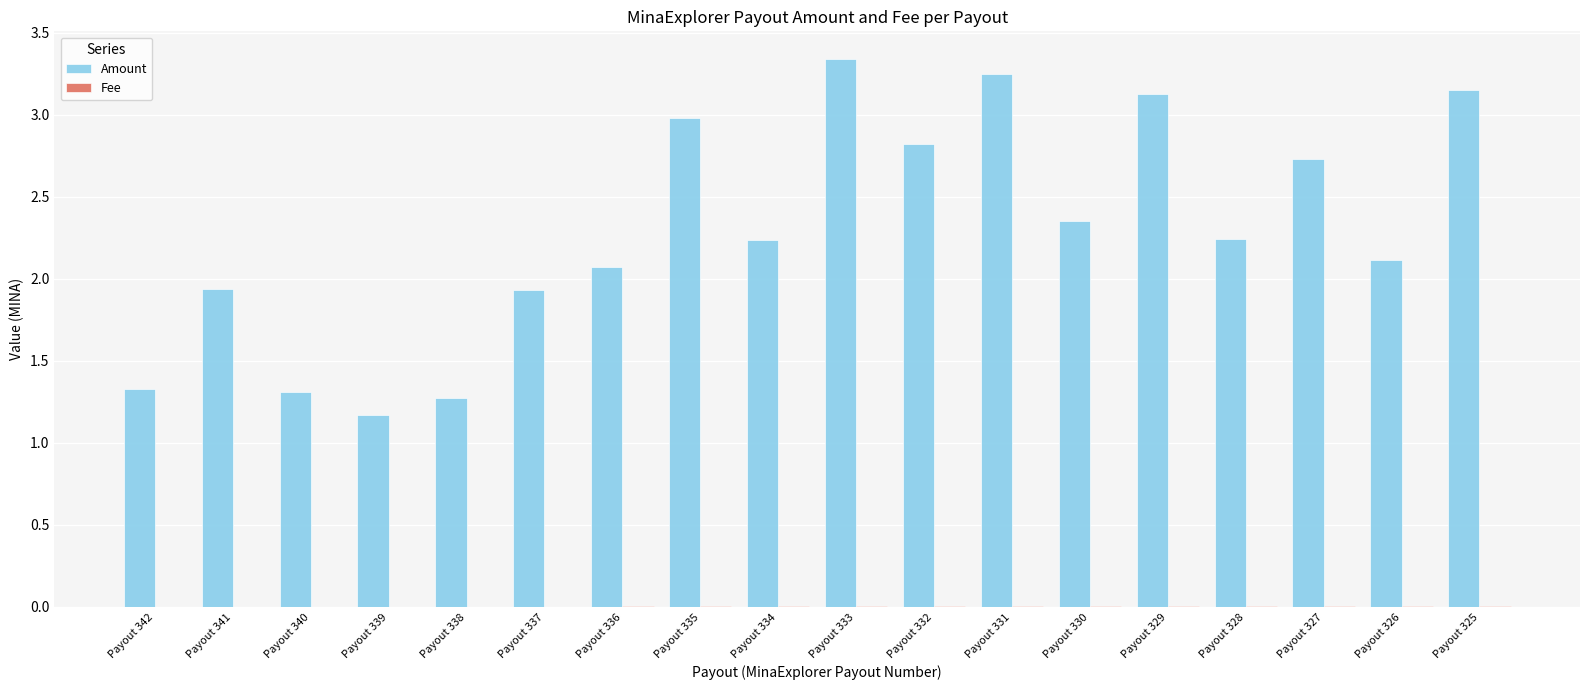

Where does the Amount series first go above 2?

Payout 336